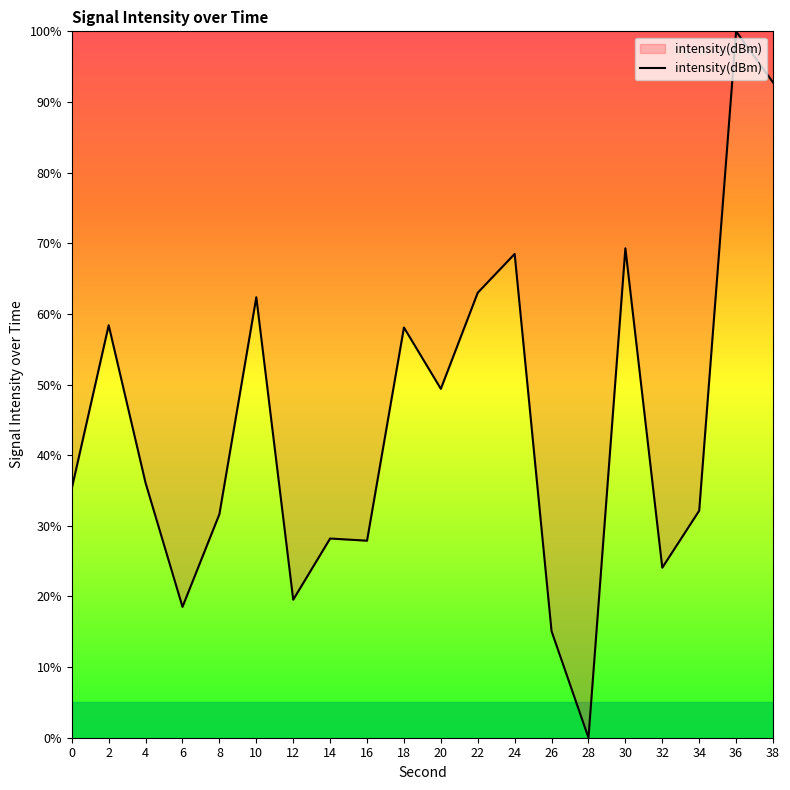

What is the sum of all values?

890.2